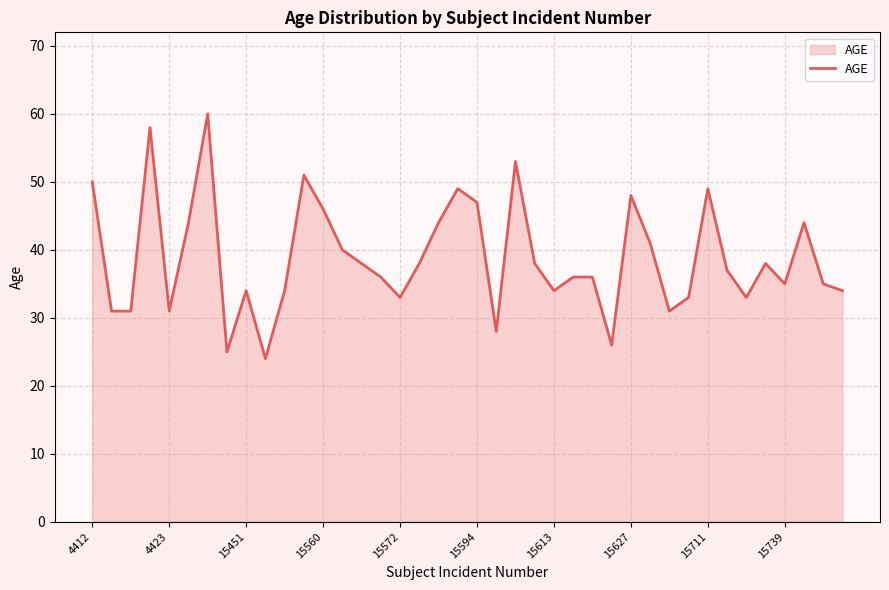

What is the average value?

39